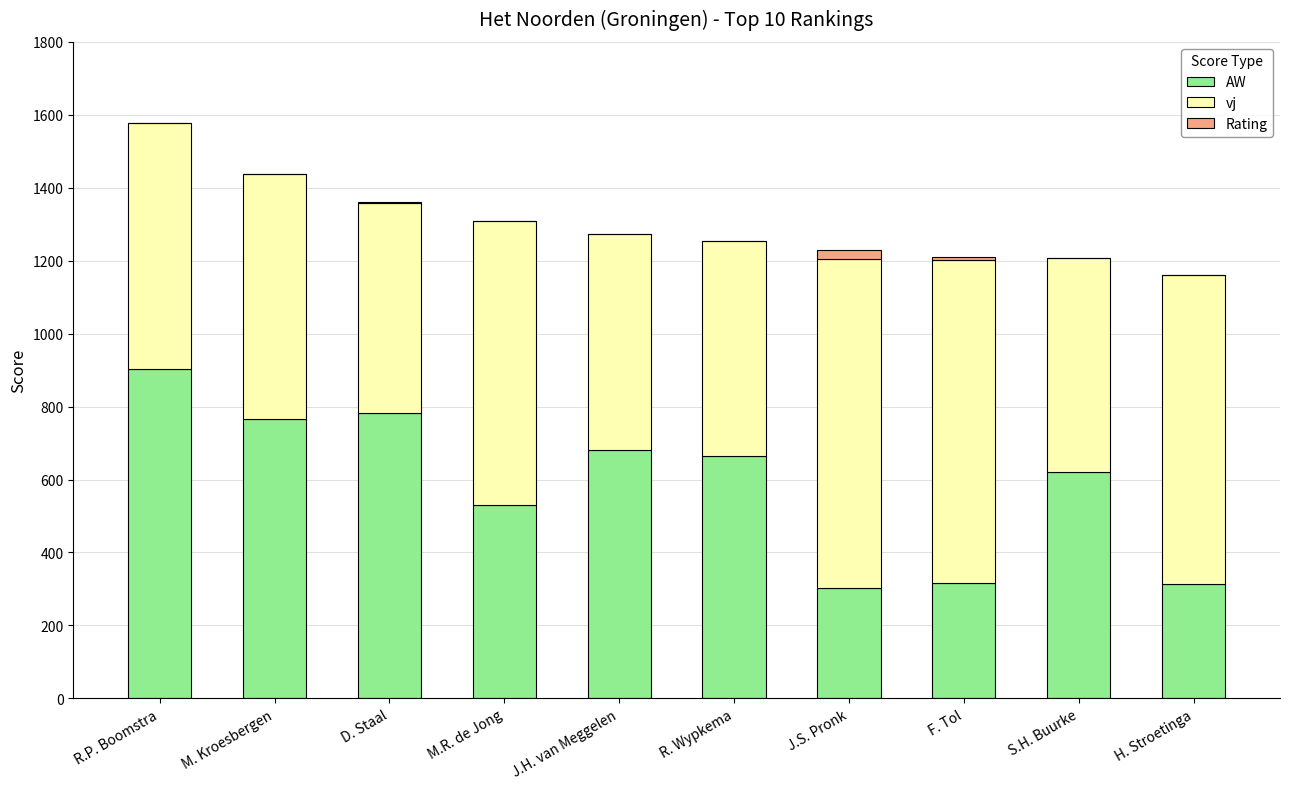

What is the maximum value for AW?

903